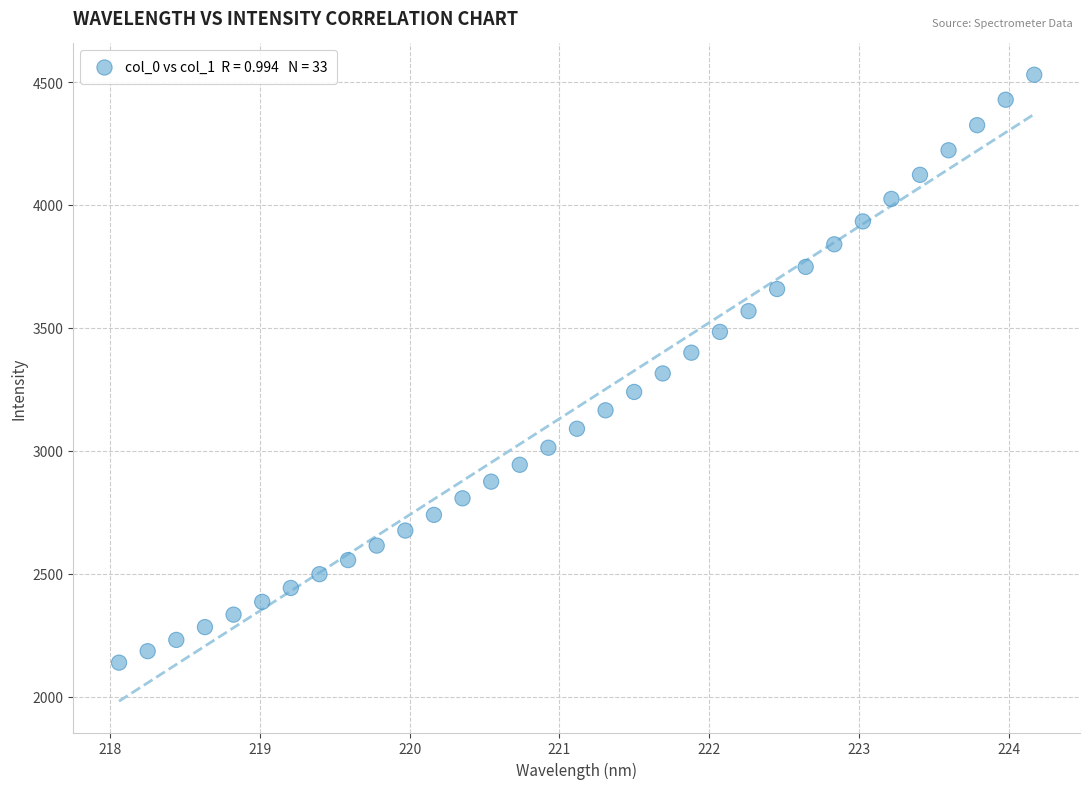

What is the range of Y values (max minus min)?

2390.9